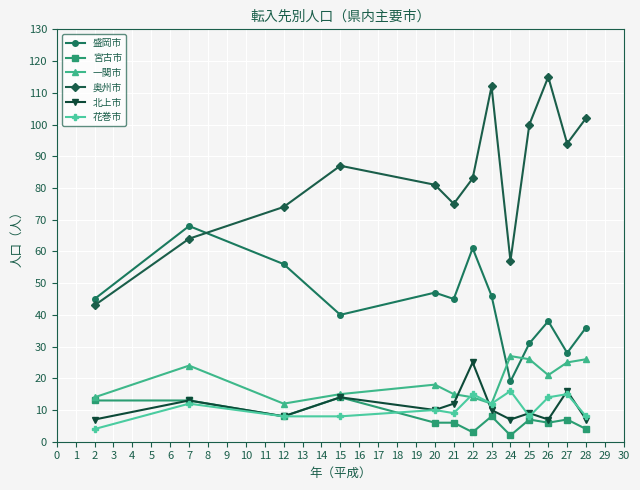

The value of 一関市 at 25 is 26. True or false?

True